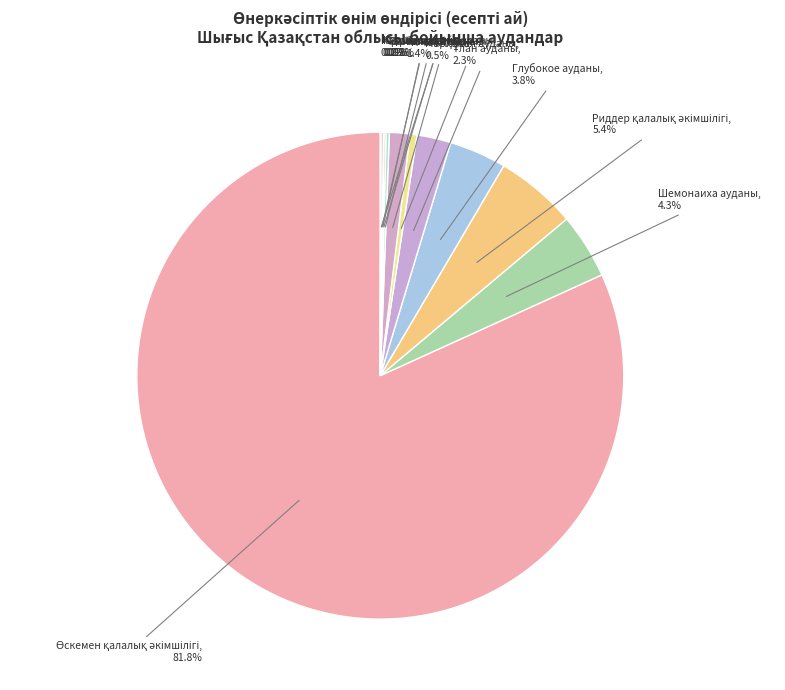

Does any single category account for the majority?

Yes